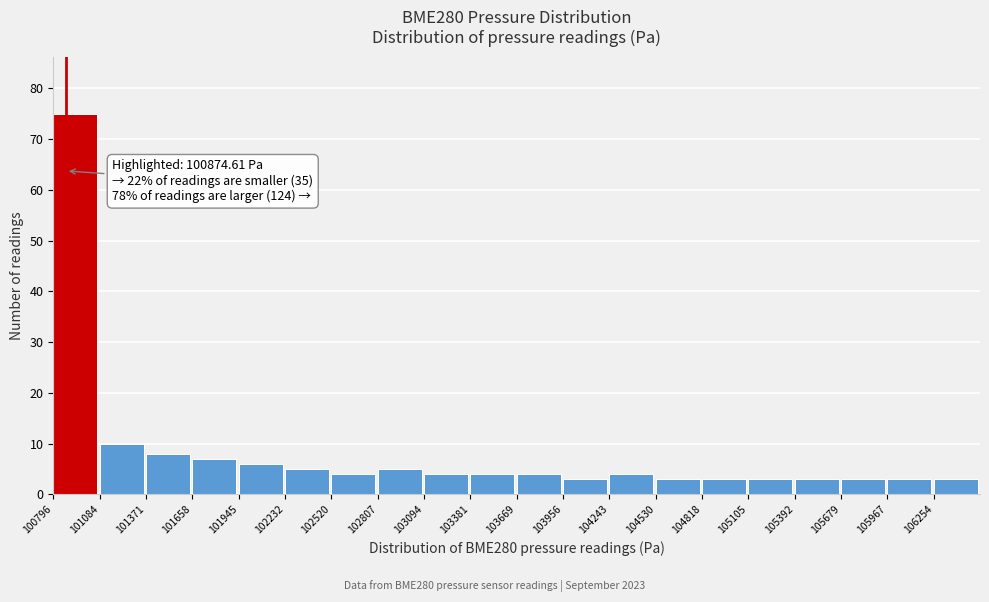

Over which range of the x-axis is the bar tallest?

100800 to 101100